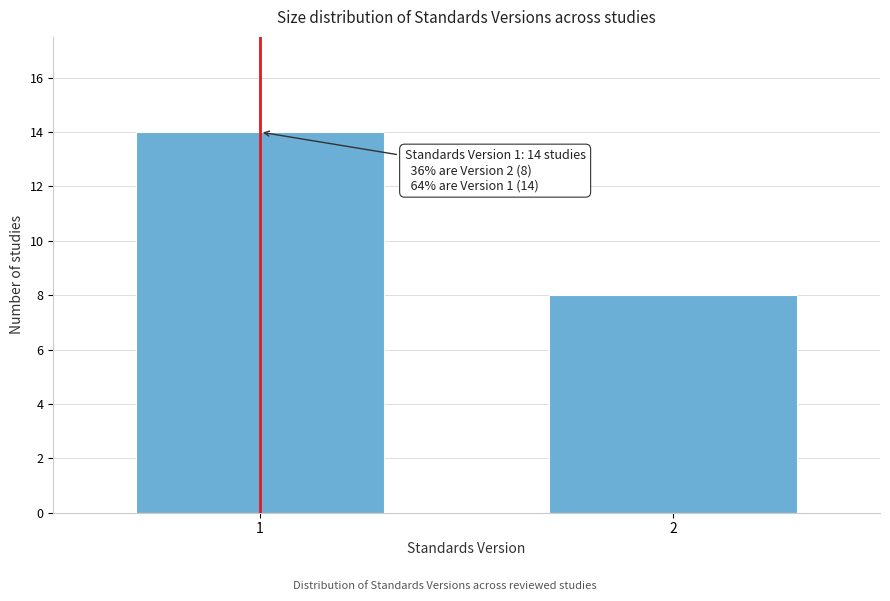

Reading left to right, what are all the values shown in this chart?

1=14	2=8